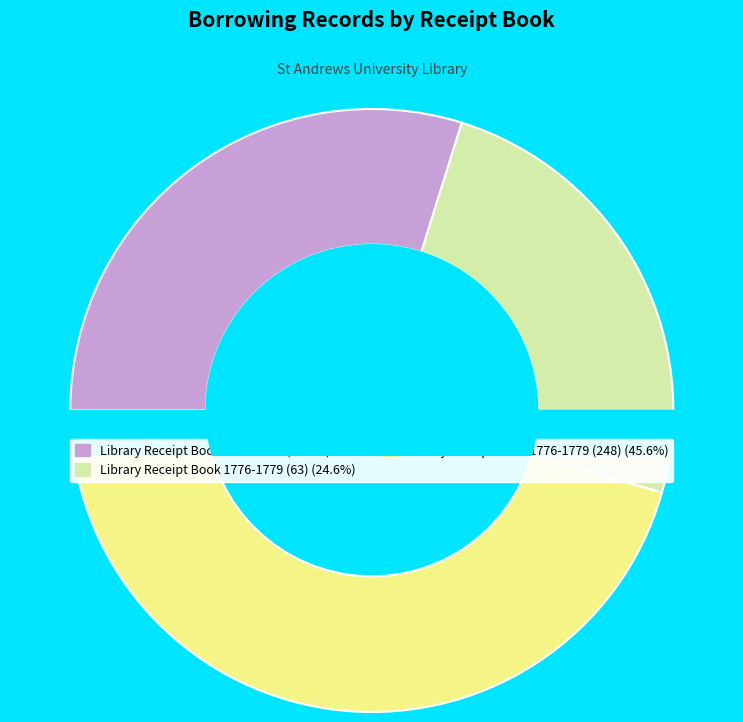

What is the smallest slice in the pie chart?

Library Receipt Book 1776-1779 (63)